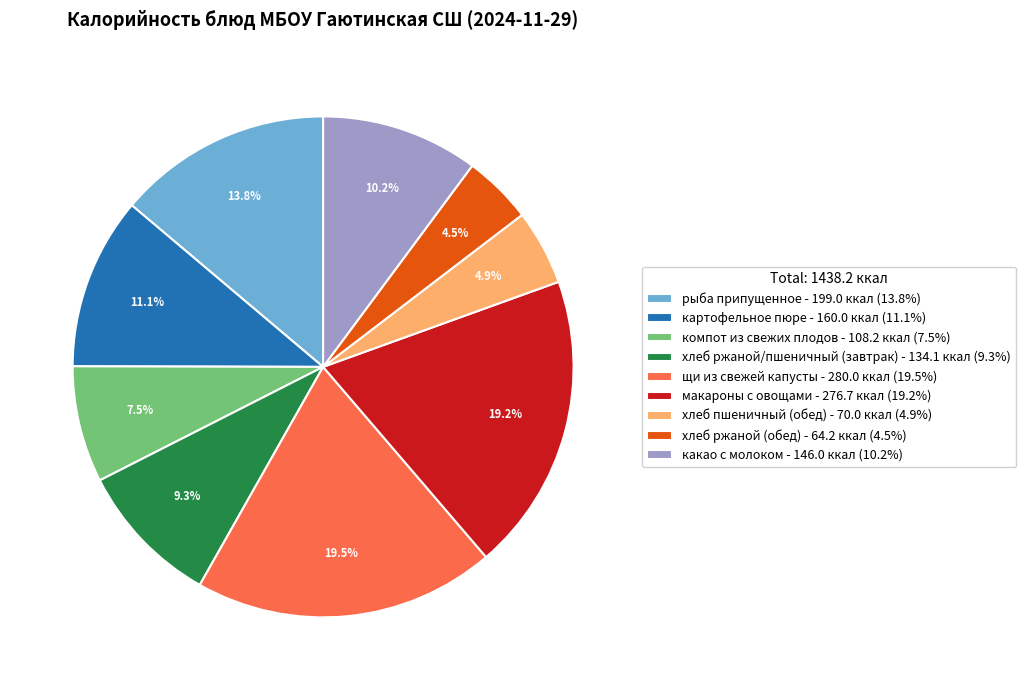

Does макароны с овощами represent more than half of the total?

No